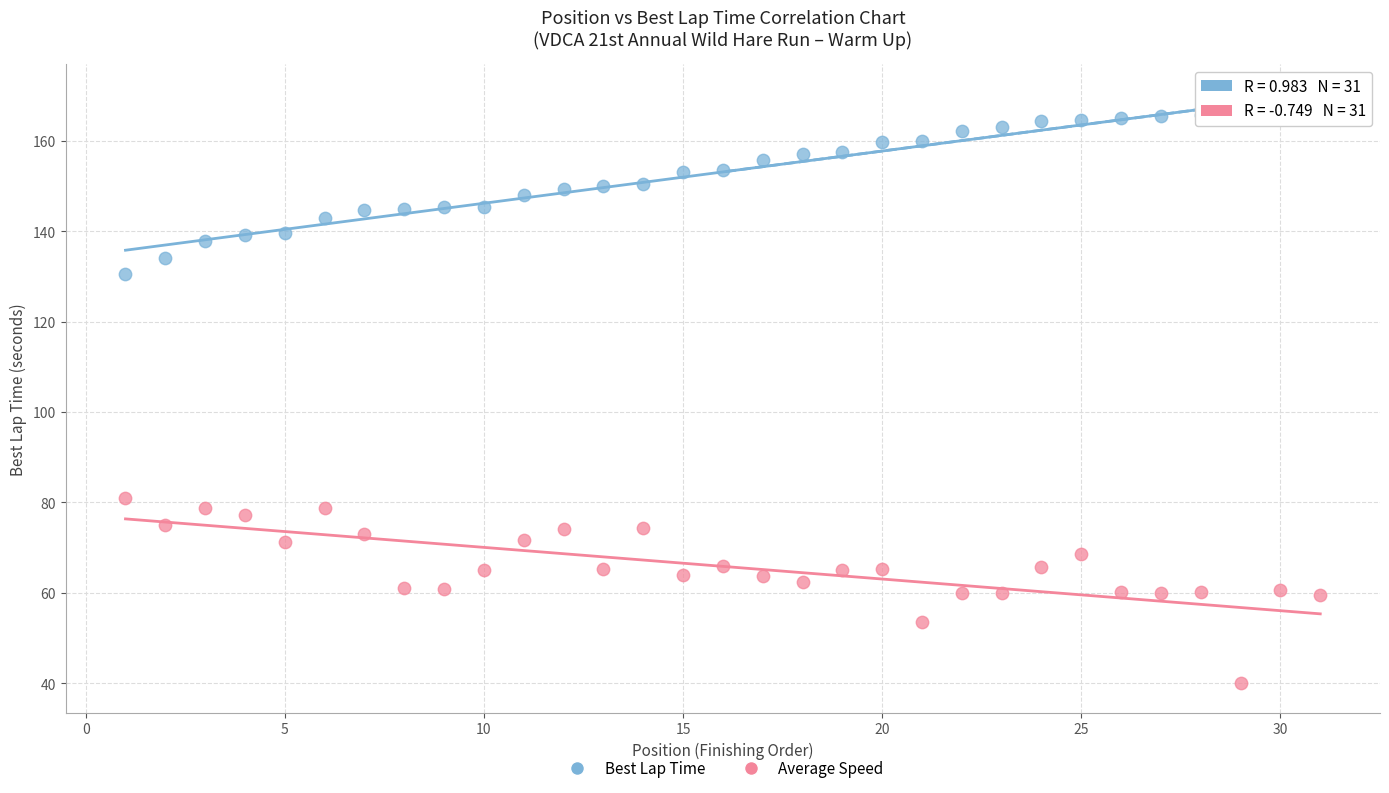

Across all data points, what is the range of X values (max minus min)?

30.0